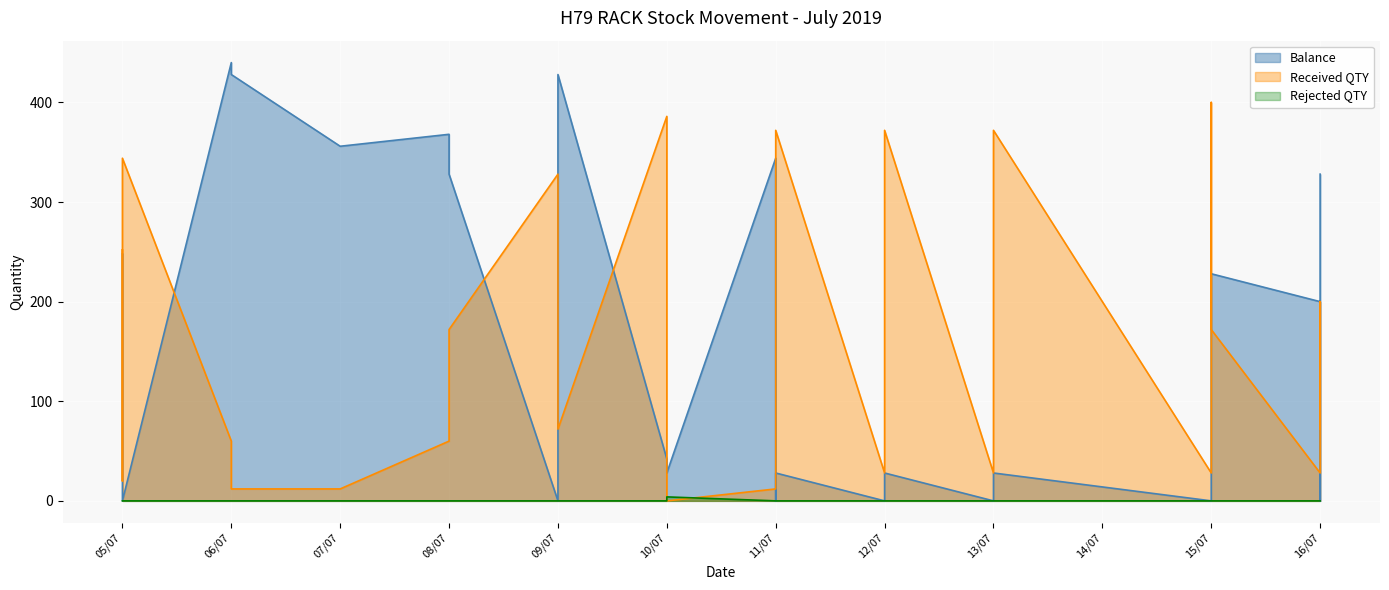

The Rejected QTY series shows 0 at 15/07/2019. True or false?

True